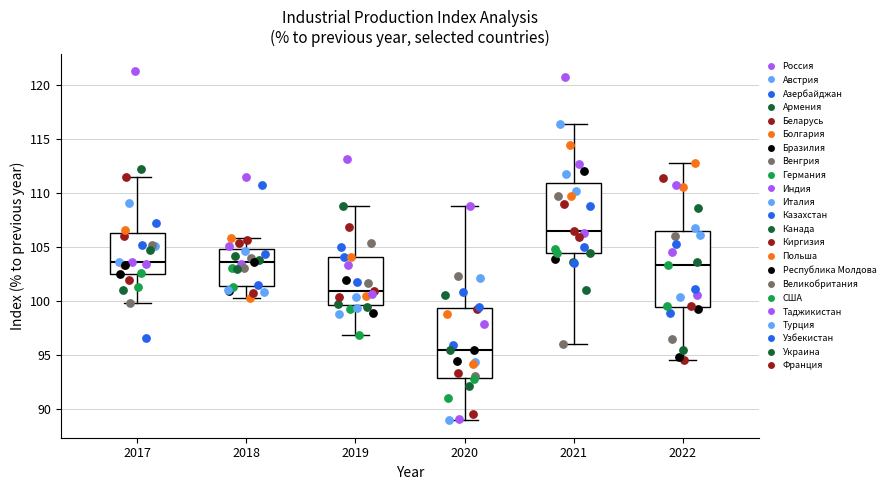

Which box's median line is the lowest?

2020